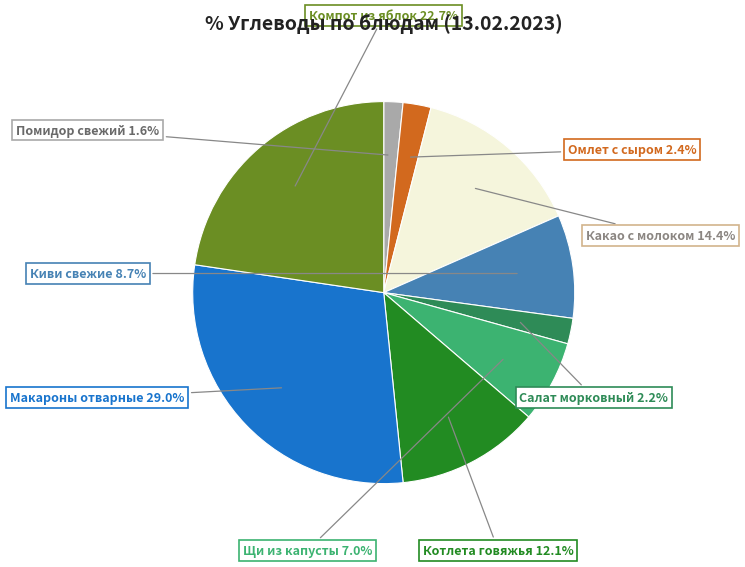

Does any single category account for the majority?

No